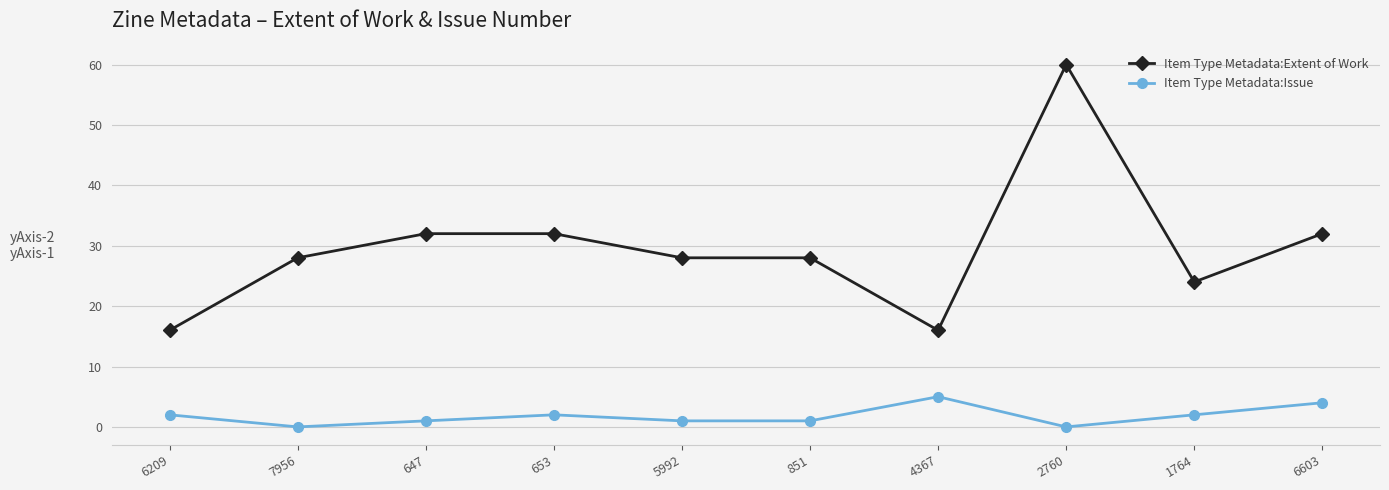

Reading left to right, transcribe all the data shown in this chart.

Item Type Metadata:Extent of Work: 6209=16	7956=28	647=32	653=32	5992=28	851=28	4367=16	2760=60	1764=24	6603=32
Item Type Metadata:Issue: 6209=2	7956=0	647=1	653=2	5992=1	851=1	4367=5	2760=0	1764=2	6603=4